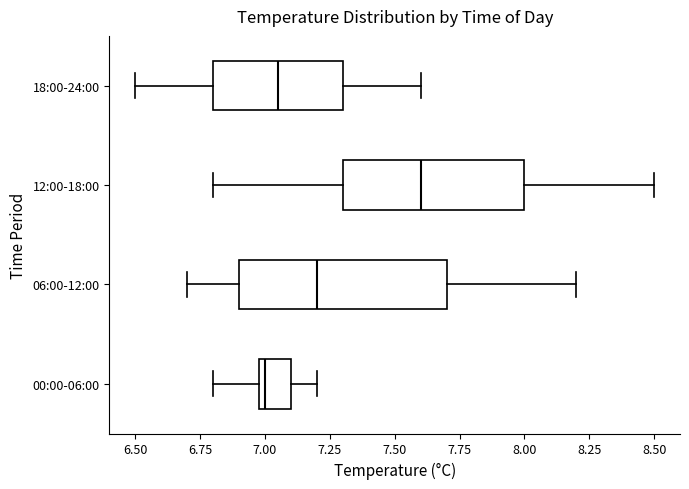

Which box is the widest, from its left edge to its right edge?

06:00-12:00